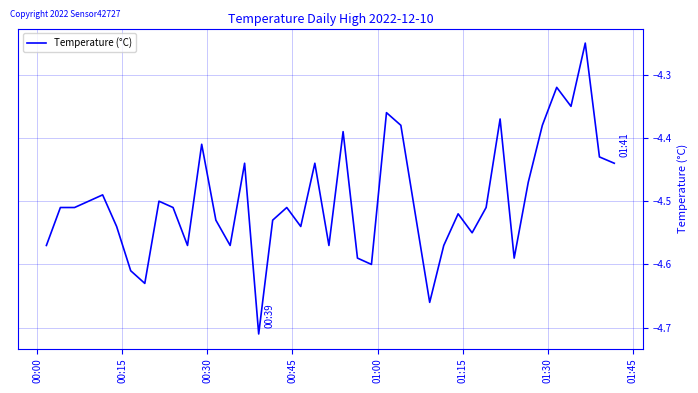

Does the chart display data point markers on the line(s)?

No